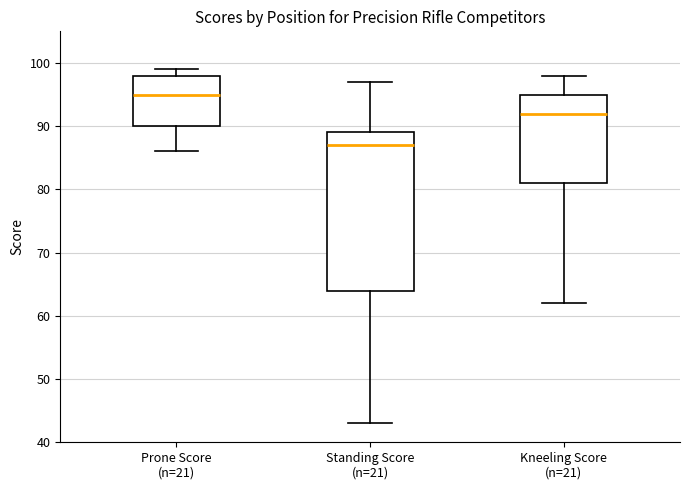

Which box's median line is the lowest?

Standing Score (n=21)